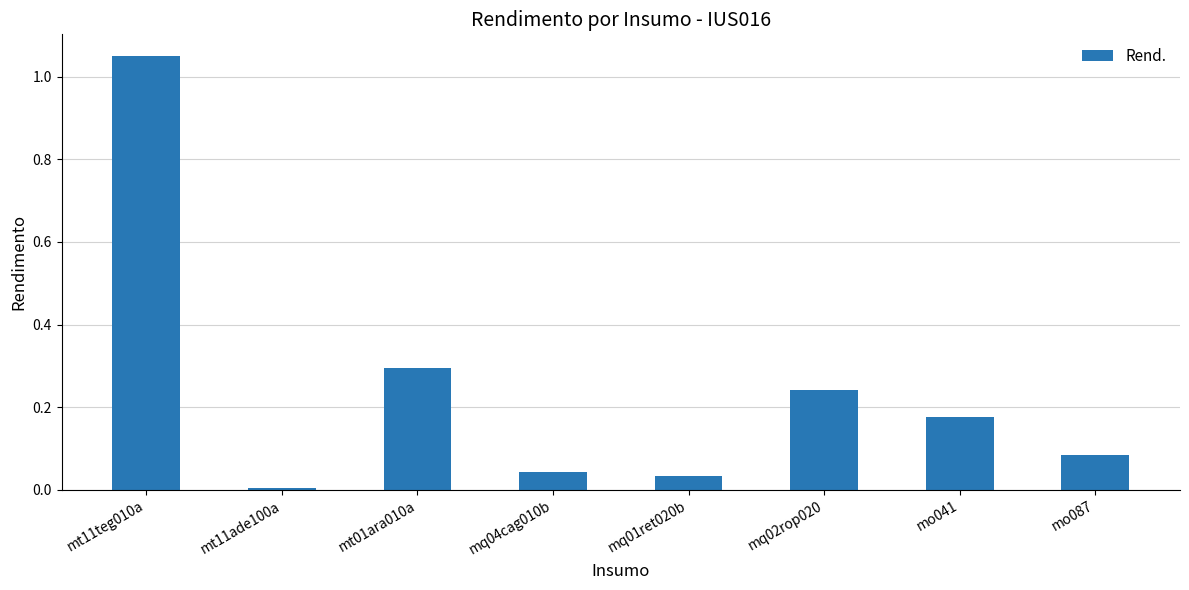

Which label corresponds to the smallest value in the chart?

mt11ade100a